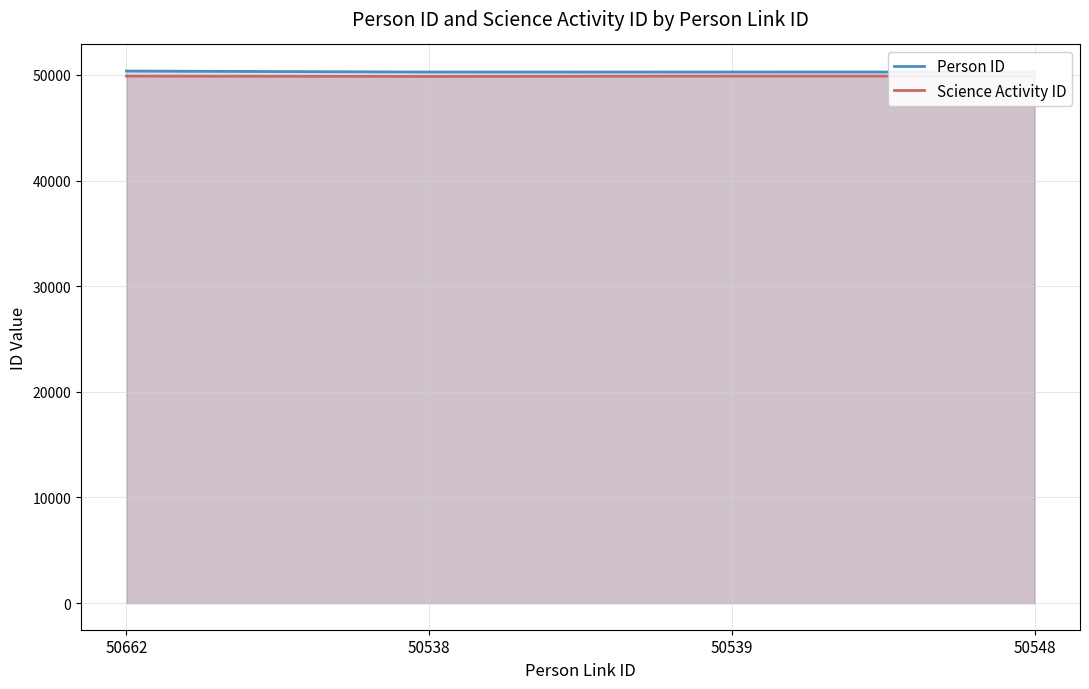

What position from the right is 50538?

3